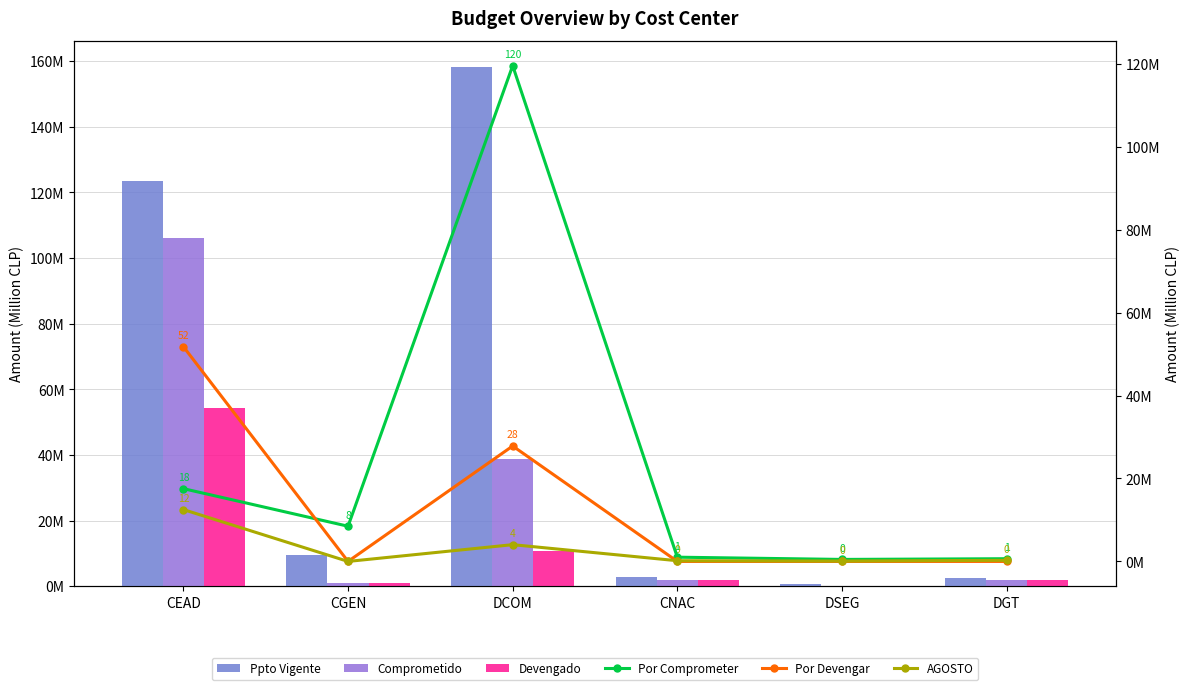

What is the difference between the second highest and minimum values in the Por Comprometer series?

17.1